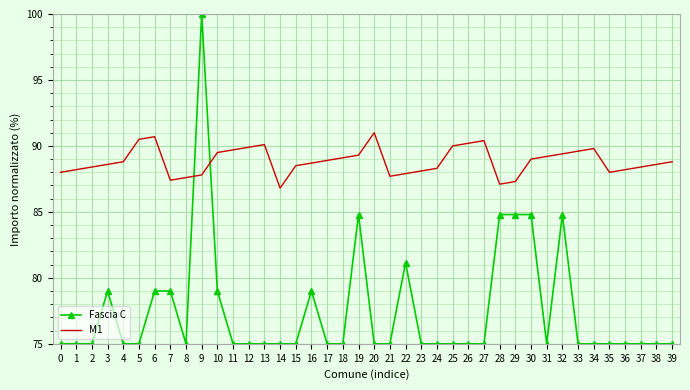

Which series ends up on top after the final intersection of M1 and Fascia C?

M1